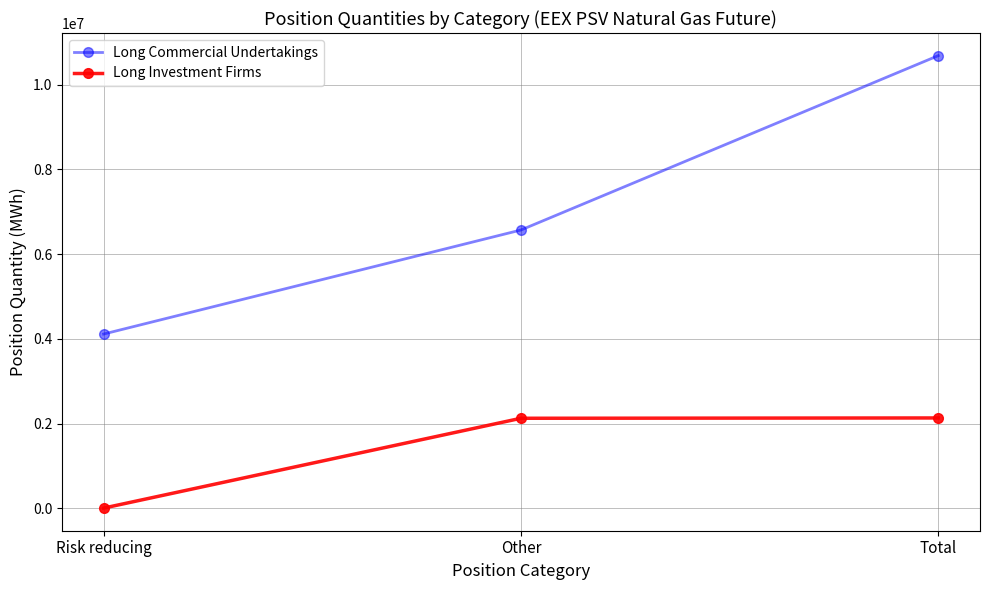

What is the highest value of the Long Investment Firms series?

2134632